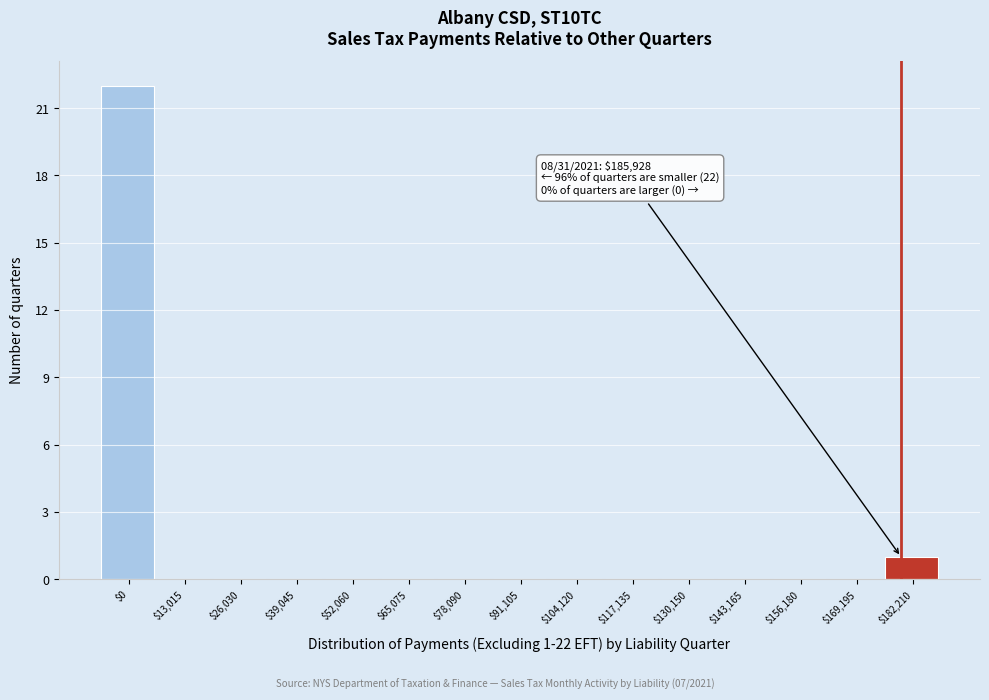

At which category does the chart reach its peak across all series?

$0